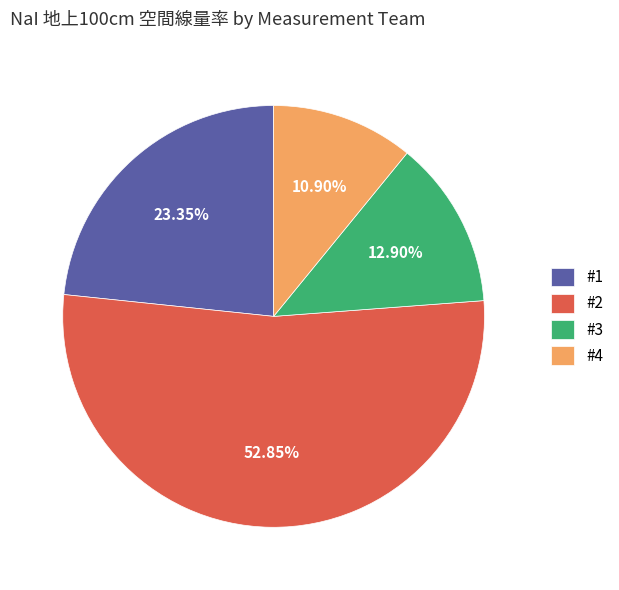

Rank the categories by value from highest to lowest.

#2, #1, #3, #4